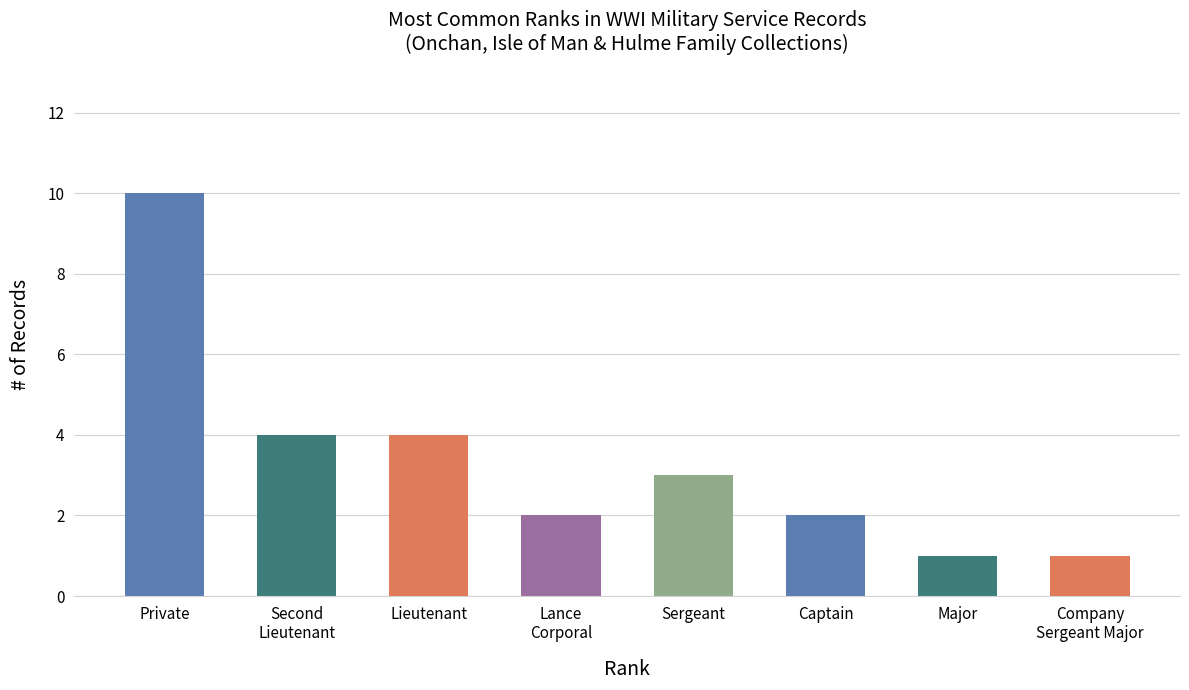

Approximately how many times larger is the value at Lieutenant compared to Company
Sergeant Major?

4.0